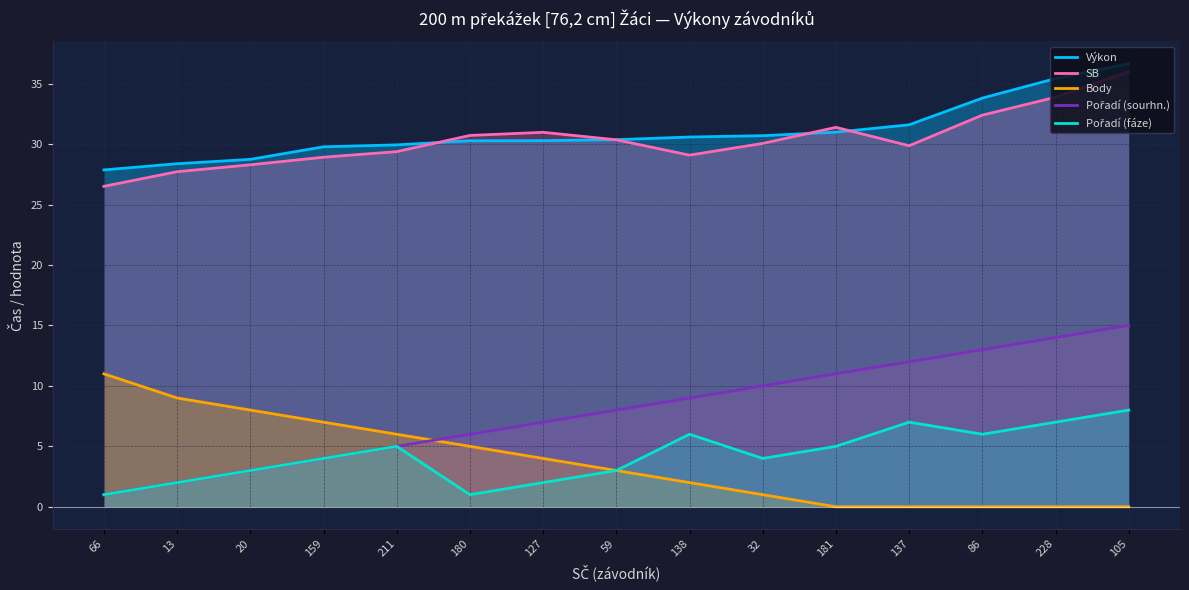

Rank the categories by Výkon value from lowest to highest.

66, 13, 20, 159, 211, 180, 127, 59, 138, 32, 181, 137, 86, 228, 105